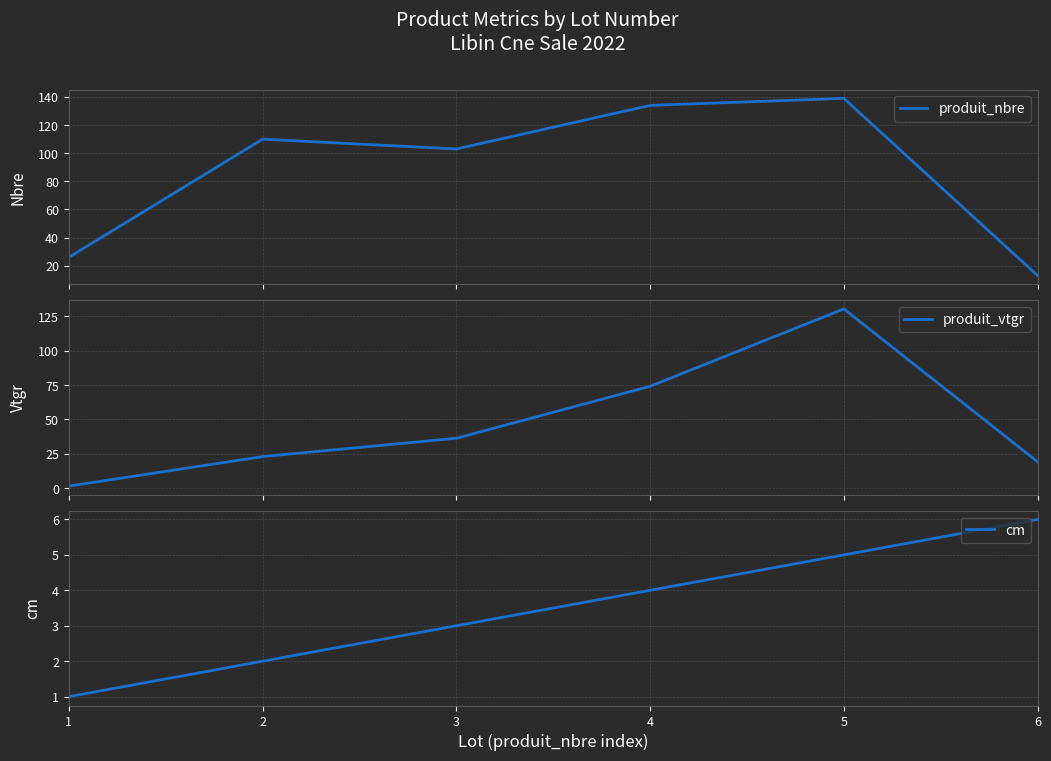

What is the greatest value displayed?

139.0